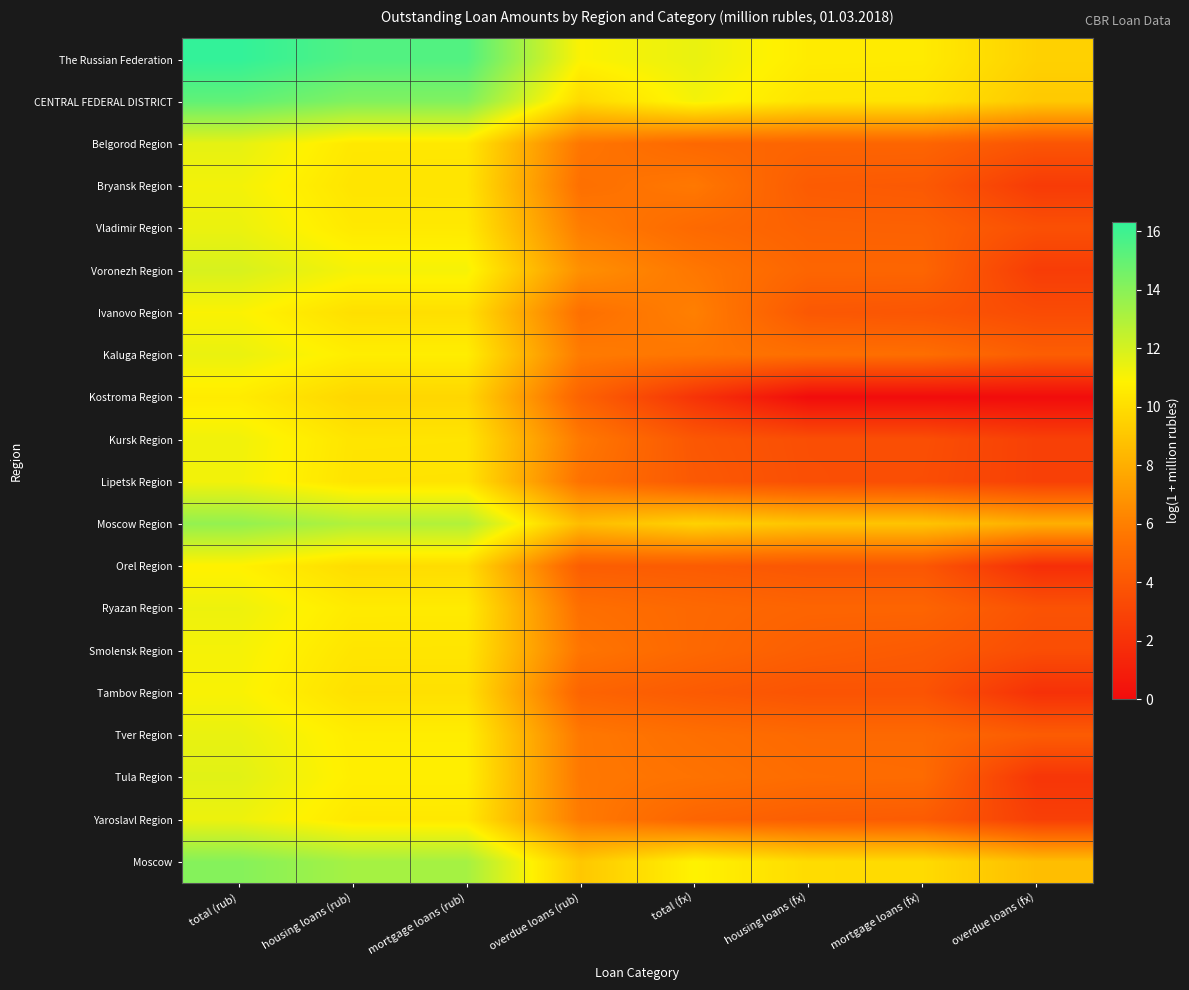

Reading left to right, what are all the values shown in this chart?

The Russian Federation: total (rub)=16.3	housing loans (rub)=15.5	mortgage loans (rub)=15.5	overdue loans (rub)=10.9	total (fx)=11.4	housing loans (fx)=10.6	mortgage loans (fx)=10.6	overdue loans (fx)=9.5
CENTRAL FEDERAL DISTRICT: total (rub)=15.1	housing loans (rub)=14.2	mortgage loans (rub)=14.2	overdue loans (rub)=9.8	total (fx)=11.2	housing loans (fx)=10.3	mortgage loans (fx)=10.3	overdue loans (fx)=9.1
Belgorod Region: total (rub)=11.5	housing loans (rub)=10.5	mortgage loans (rub)=10.4	overdue loans (rub)=5.6	total (fx)=4.9	housing loans (fx)=4.7	mortgage loans (fx)=4.7	overdue loans (fx)=3.9
Bryansk Region: total (rub)=11.2	housing loans (rub)=10.3	mortgage loans (rub)=10.3	overdue loans (rub)=5.3	total (fx)=5.7	housing loans (fx)=4.2	mortgage loans (fx)=4.1	overdue loans (fx)=2.5
Vladimir Region: total (rub)=11.4	housing loans (rub)=10.5	mortgage loans (rub)=10.5	overdue loans (rub)=5.9	total (fx)=5.0	housing loans (fx)=4.6	mortgage loans (fx)=4.5	overdue loans (fx)=3.6
Voronezh Region: total (rub)=11.9	housing loans (rub)=11.1	mortgage loans (rub)=11.1	overdue loans (rub)=6.7	total (fx)=5.6	housing loans (fx)=4.8	mortgage loans (fx)=4.8	overdue loans (fx)=2.6
Ivanovo Region: total (rub)=11.0	housing loans (rub)=10.1	mortgage loans (rub)=10.1	overdue loans (rub)=5.3	total (fx)=6.0	housing loans (fx)=4.0	mortgage loans (fx)=3.9	overdue loans (fx)=3.4
Kaluga Region: total (rub)=11.4	housing loans (rub)=10.7	mortgage loans (rub)=10.7	overdue loans (rub)=5.8	total (fx)=5.6	housing loans (fx)=5.3	mortgage loans (fx)=5.2	overdue loans (fx)=4.4
Kostroma Region: total (rub)=10.6	housing loans (rub)=9.7	mortgage loans (rub)=9.7	overdue loans (rub)=4.6	total (fx)=2.1	housing loans (fx)=0.0	mortgage loans (fx)=0.0	overdue loans (fx)=0.0
Kursk Region: total (rub)=11.2	housing loans (rub)=10.3	mortgage loans (rub)=10.3	overdue loans (rub)=5.7	total (fx)=4.0	housing loans (fx)=3.5	mortgage loans (fx)=3.5	overdue loans (fx)=2.8
Lipetsk Region: total (rub)=11.2	housing loans (rub)=10.3	mortgage loans (rub)=10.3	overdue loans (rub)=5.4	total (fx)=4.1	housing loans (fx)=3.6	mortgage loans (fx)=3.5	overdue loans (fx)=2.8
Moscow Region: total (rub)=13.7	housing loans (rub)=12.9	mortgage loans (rub)=12.9	overdue loans (rub)=8.6	total (fx)=9.5	housing loans (fx)=8.9	mortgage loans (fx)=8.9	overdue loans (fx)=8.0
Orel Region: total (rub)=10.8	housing loans (rub)=10.0	mortgage loans (rub)=10.0	overdue loans (rub)=4.3	total (fx)=4.2	housing loans (fx)=4.0	mortgage loans (fx)=4.0	overdue loans (fx)=1.8
Ryazan Region: total (rub)=11.3	housing loans (rub)=10.6	mortgage loans (rub)=10.6	overdue loans (rub)=5.2	total (fx)=4.9	housing loans (fx)=4.7	mortgage loans (fx)=4.7	overdue loans (fx)=3.8
Smolensk Region: total (rub)=11.1	housing loans (rub)=10.3	mortgage loans (rub)=10.3	overdue loans (rub)=5.5	total (fx)=4.9	housing loans (fx)=4.4	mortgage loans (fx)=4.2	overdue loans (fx)=3.5
Tambov Region: total (rub)=11.0	housing loans (rub)=10.1	mortgage loans (rub)=10.1	overdue loans (rub)=4.7	total (fx)=4.2	housing loans (fx)=3.8	mortgage loans (fx)=3.8	overdue loans (fx)=1.9
Tver Region: total (rub)=11.5	housing loans (rub)=10.7	mortgage loans (rub)=10.7	overdue loans (rub)=5.7	total (fx)=5.3	housing loans (fx)=5.0	mortgage loans (fx)=5.0	overdue loans (fx)=4.3
Tula Region: total (rub)=11.7	housing loans (rub)=10.7	mortgage loans (rub)=10.7	overdue loans (rub)=5.7	total (fx)=5.4	housing loans (fx)=5.1	mortgage loans (fx)=5.0	overdue loans (fx)=2.2
Yaroslavl Region: total (rub)=11.3	housing loans (rub)=10.5	mortgage loans (rub)=10.5	overdue loans (rub)=5.8	total (fx)=4.7	housing loans (fx)=4.4	mortgage loans (fx)=4.2	overdue loans (fx)=2.7
Moscow: total (rub)=14.1	housing loans (rub)=13.2	mortgage loans (rub)=13.2	overdue loans (rub)=9.1	total (fx)=10.9	housing loans (fx)=9.9	mortgage loans (fx)=9.9	overdue loans (fx)=8.7